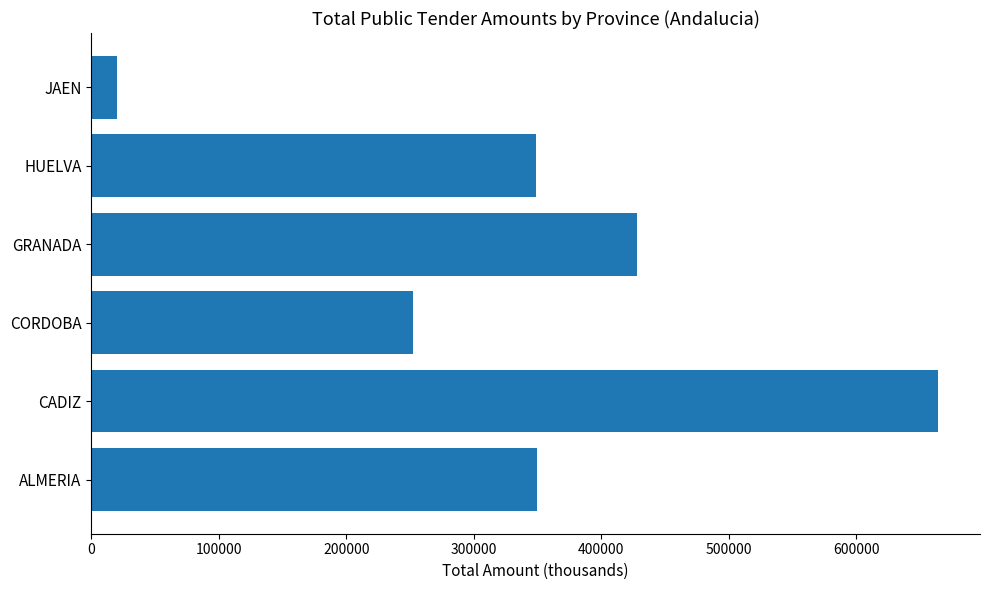

What is the ratio of the value at GRANADA to the value at HUELVA?

1.2